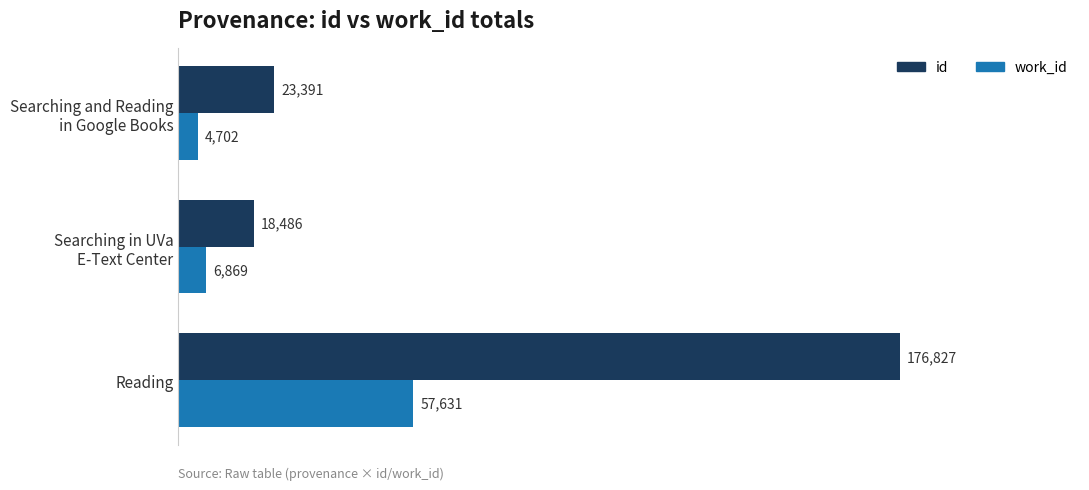

Is it true that work_id equals 84717 at Reading?

False